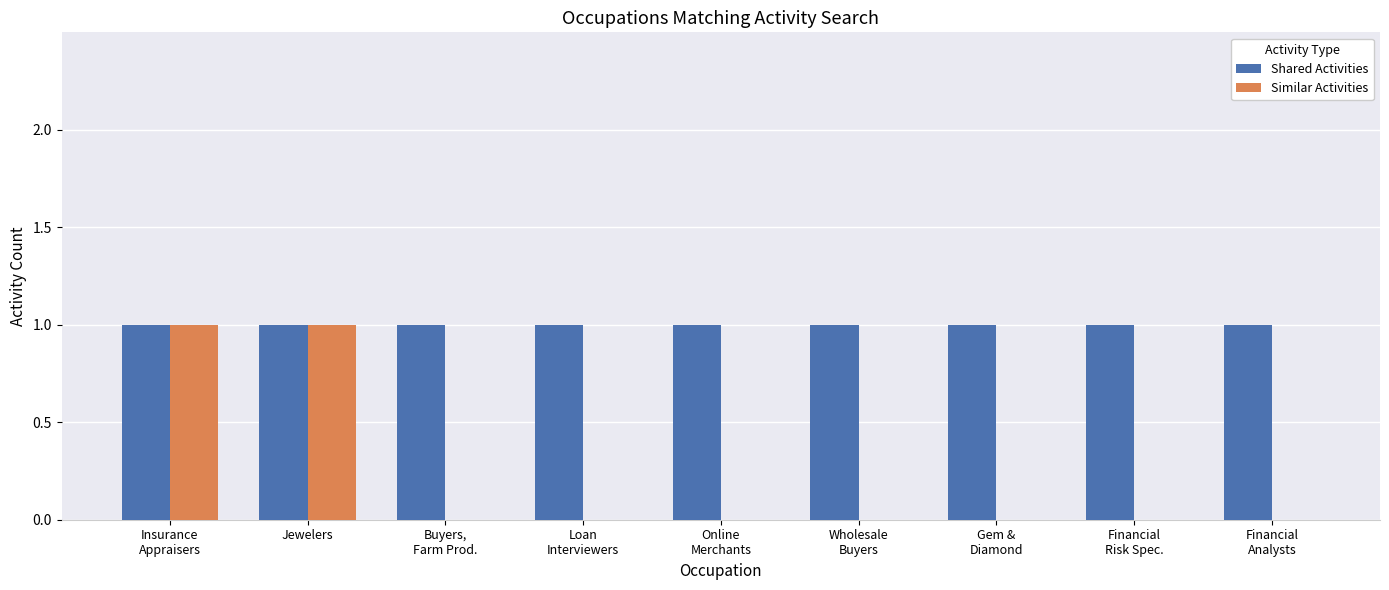

Are the bars grouped side by side (vs. stacked)?

Yes